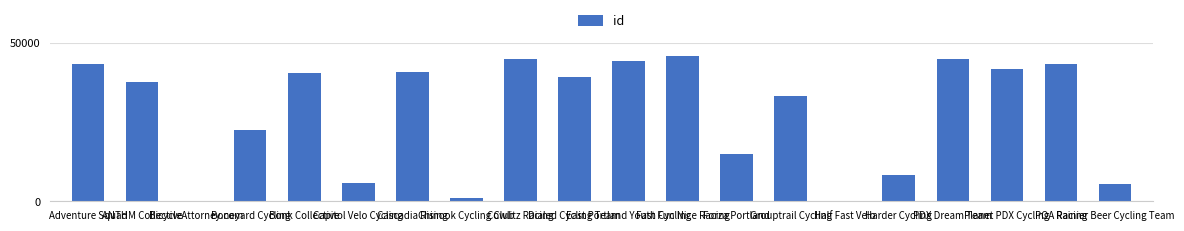

What is the maximum value shown in the chart?

45747